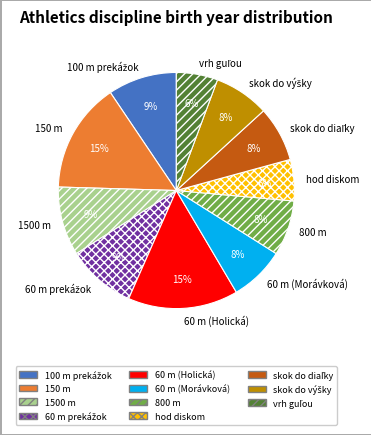

How many segments does this pie chart have?

11